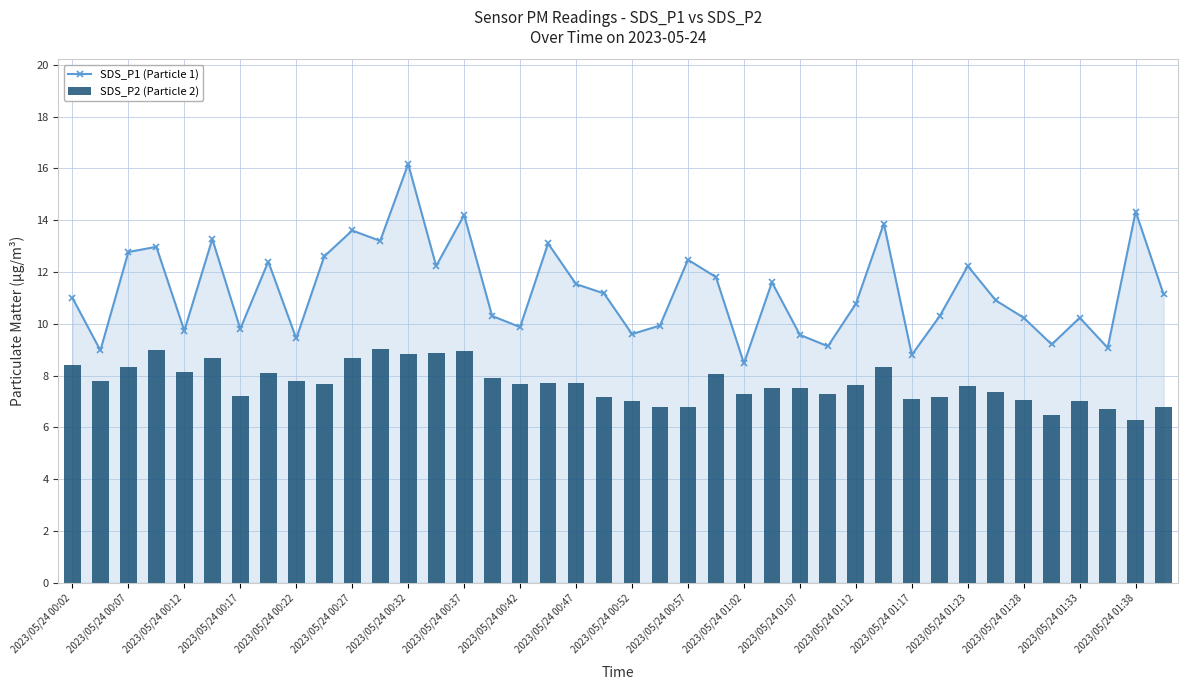

How many interior local peaks does the SDS_P1 (Particle 1) series have?

13